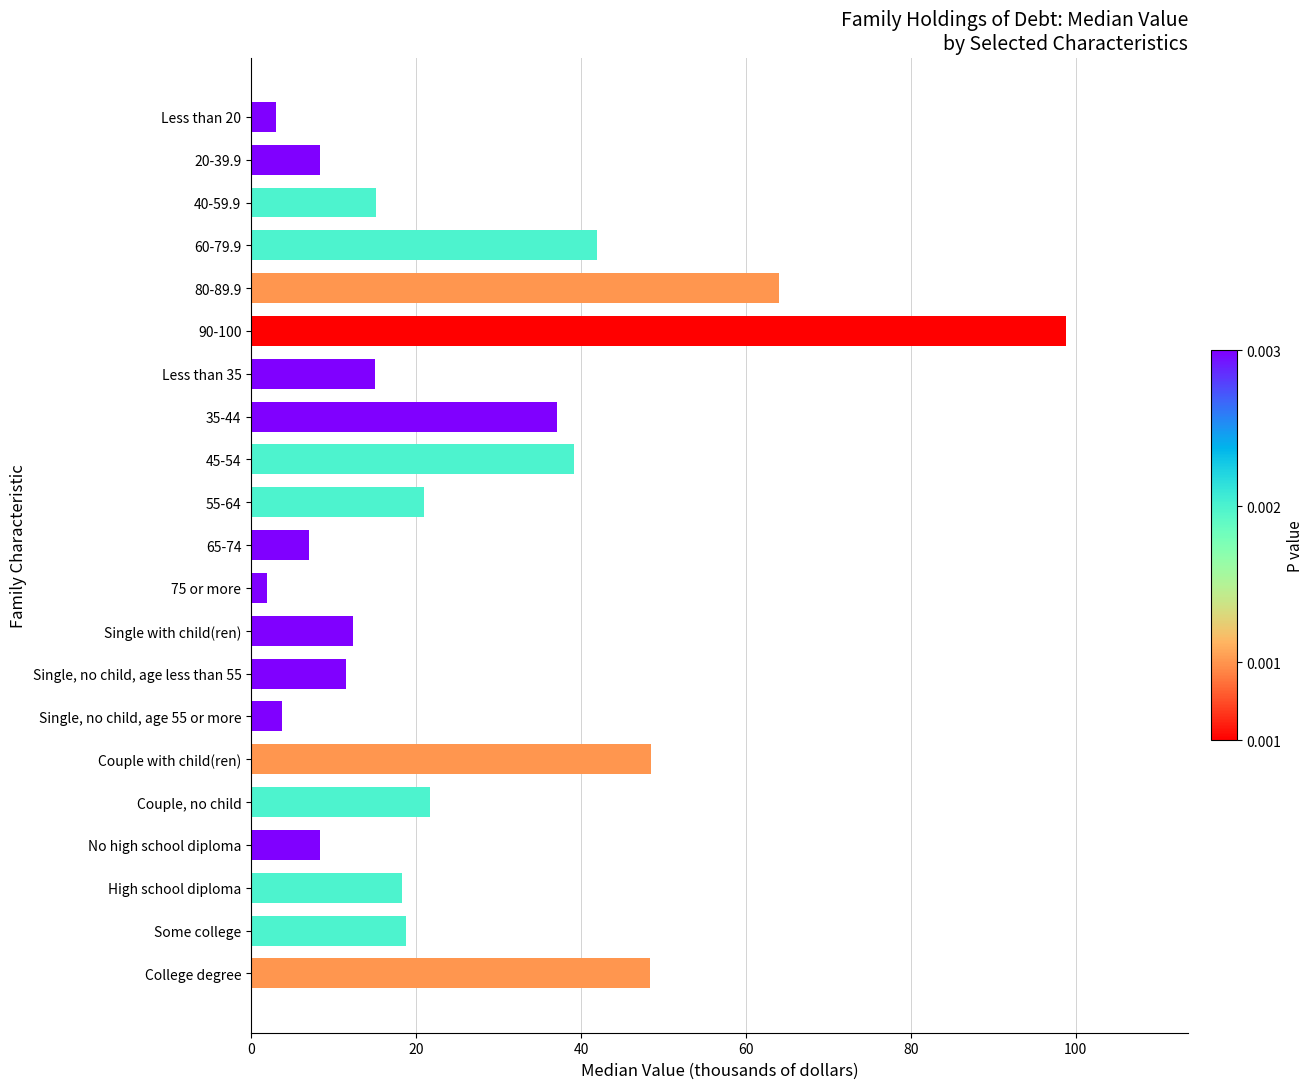

How many data points are less than 18?

10